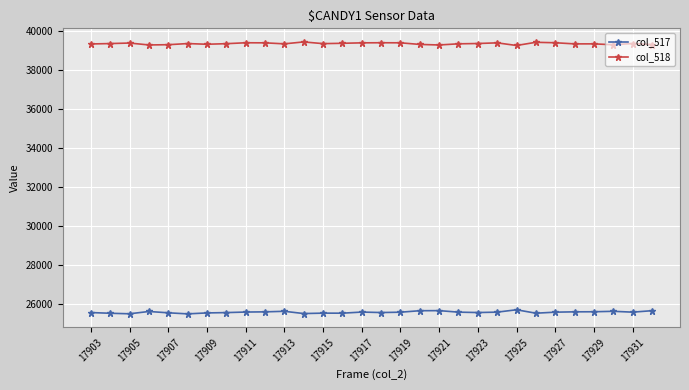

What is the value of the col_518 point at the 24th from the left?

39399